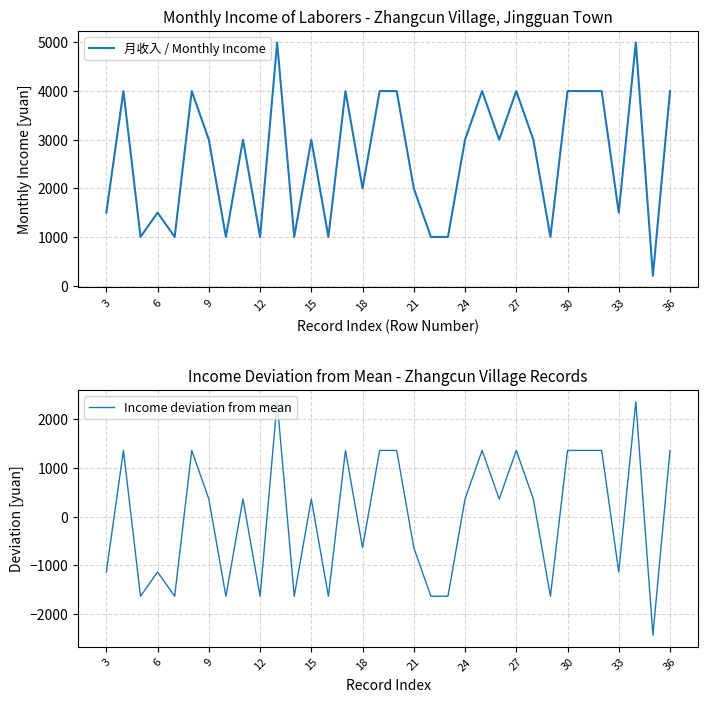

What is the lowest value of the 月收入 / Monthly Income series?

200